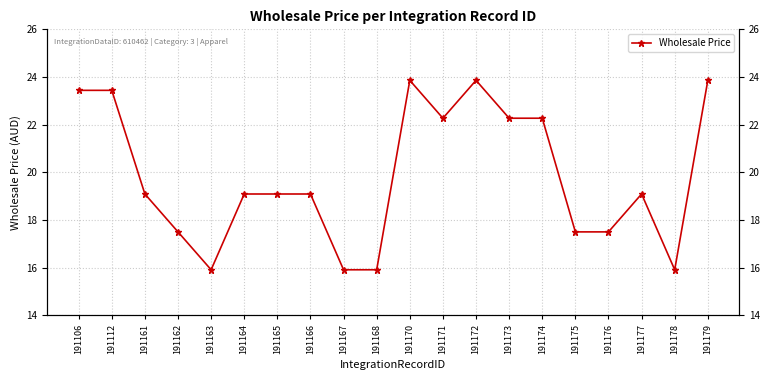

Count the number of categories in the chart.

20